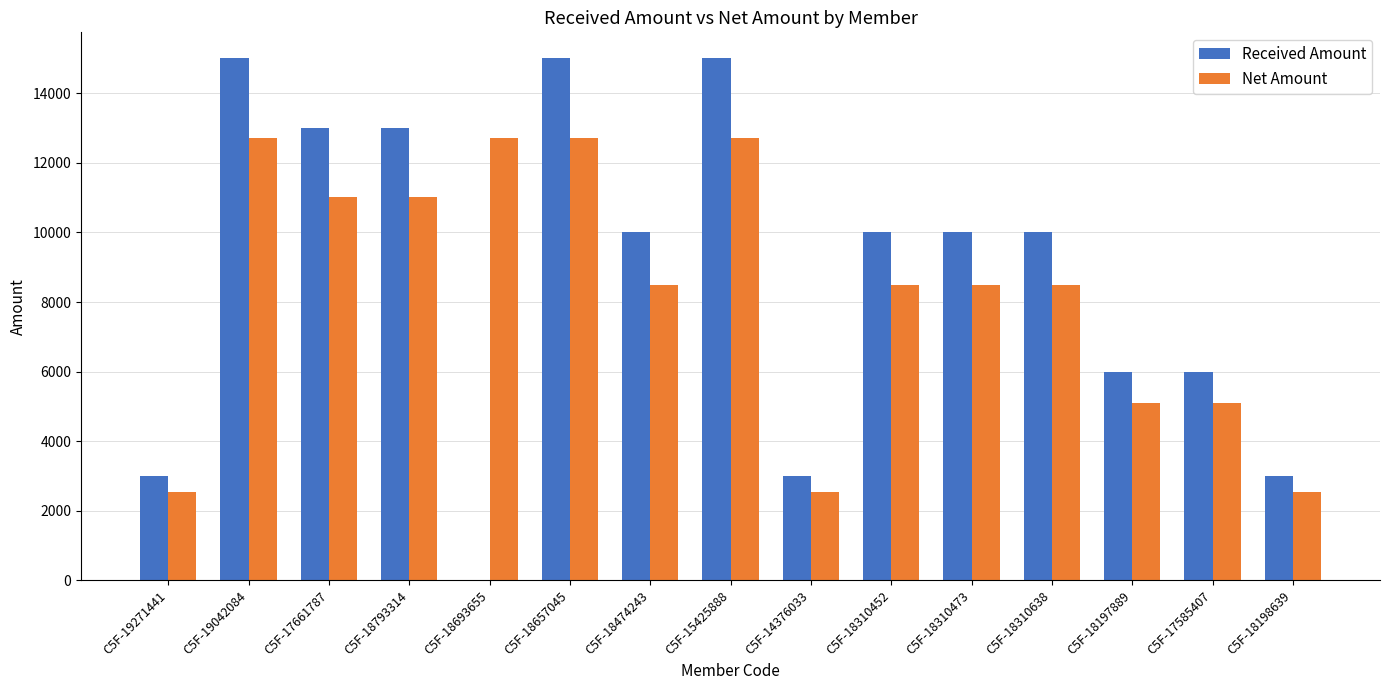

What is the total value across all series at C5F-19271441?

5540.5